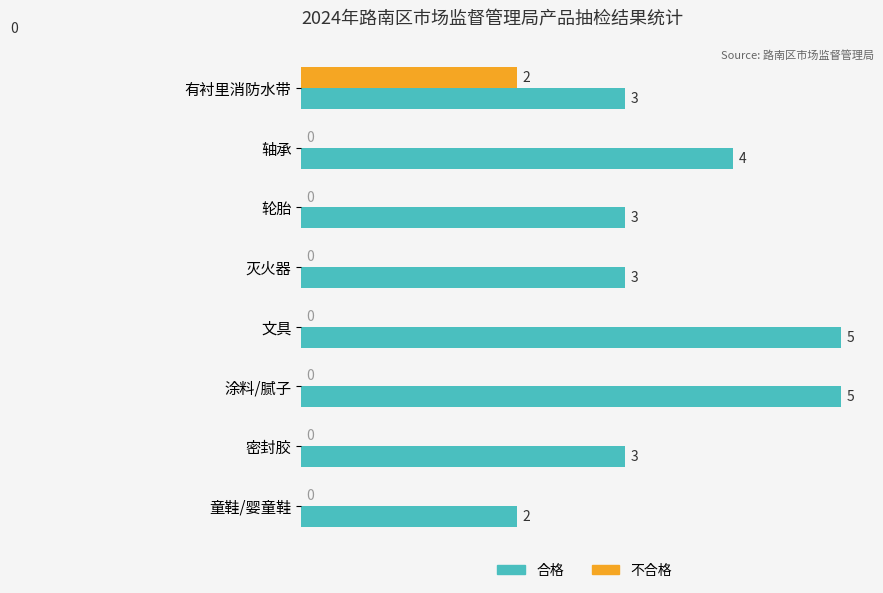

True or false: 合格 has a value of 2 at 灭火器.

False